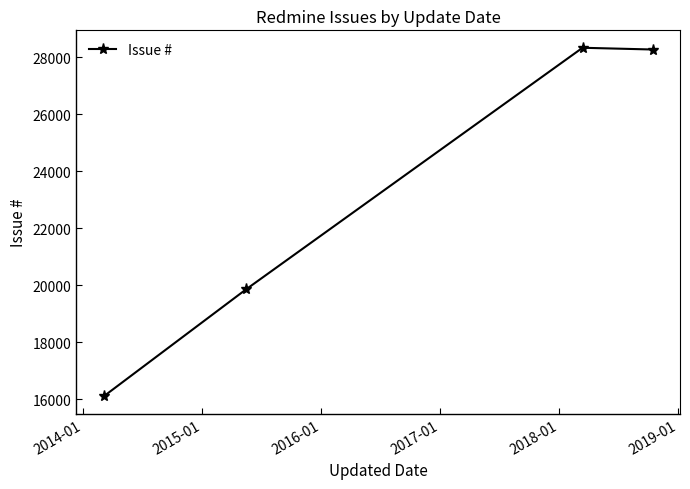

What is the minimum value shown in the chart?

16100